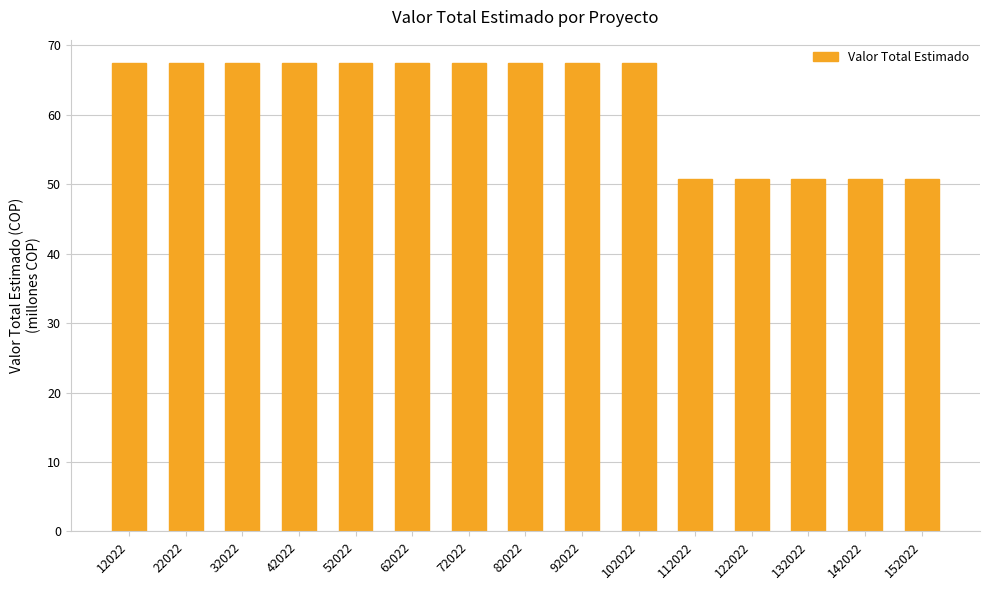

The chart shows a value of 50.8 at 122022. True or false?

True